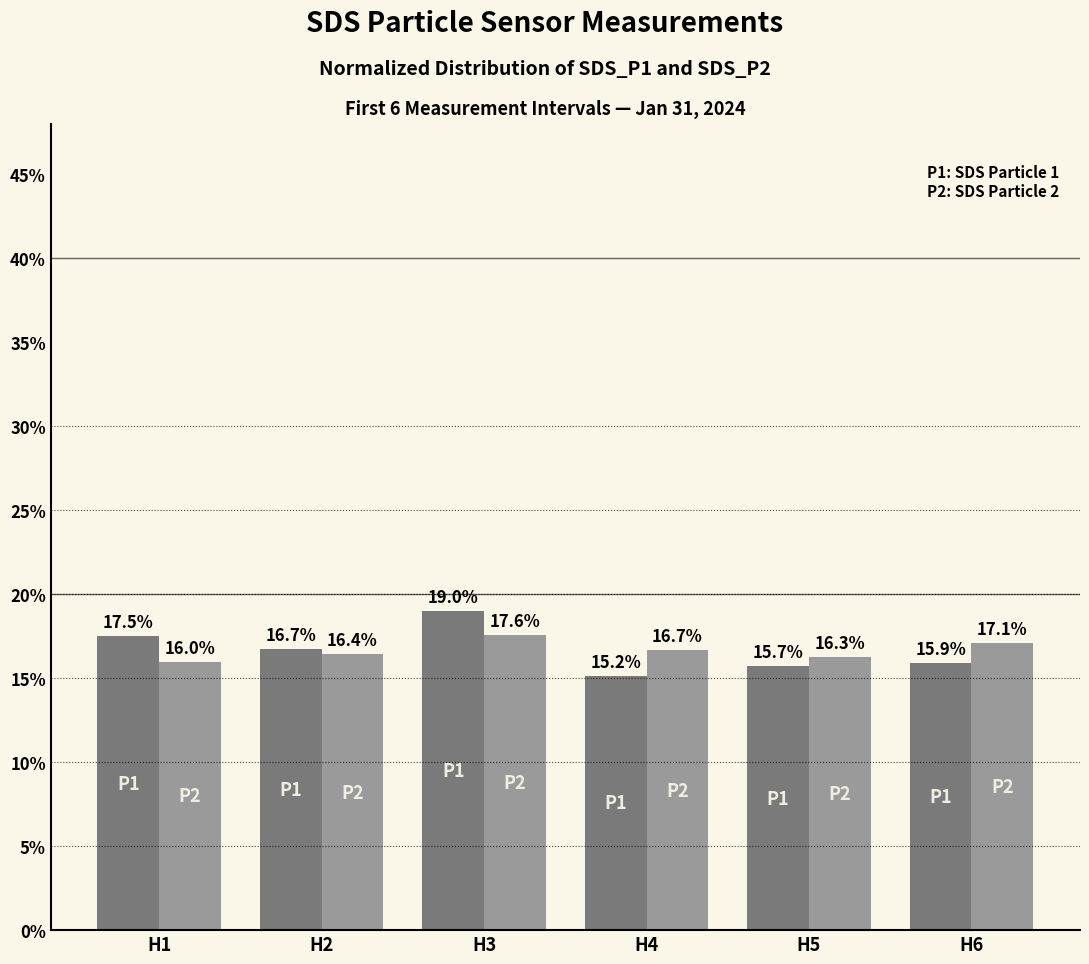

What is the difference between the highest and lowest values at H3?

1.4